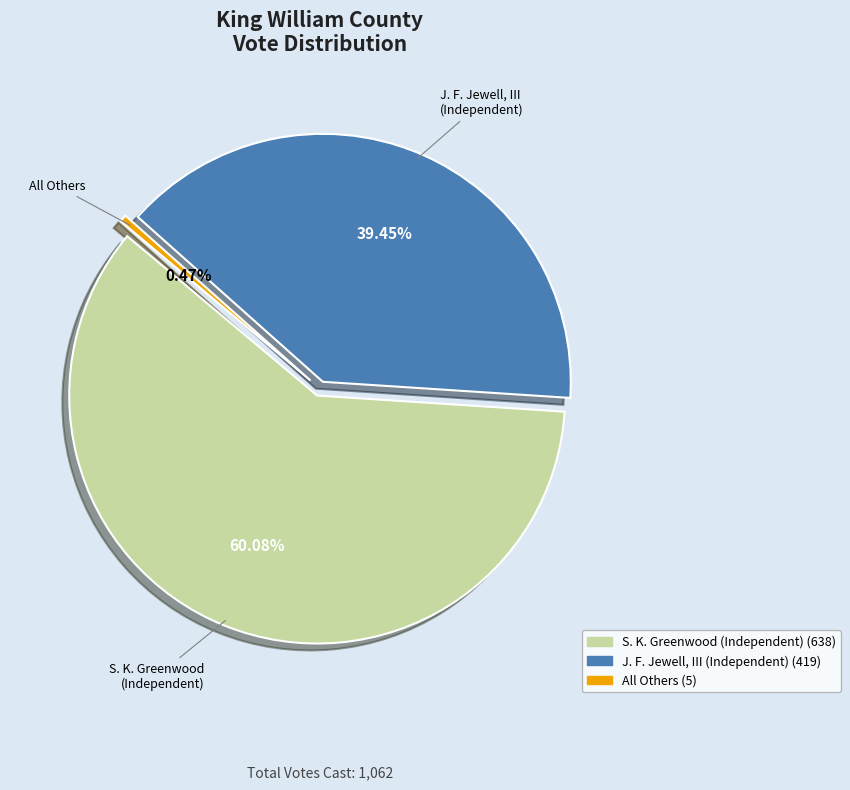

To the nearest percent, what portion does James Forristal Jewell, III (Independent) represent?

39%